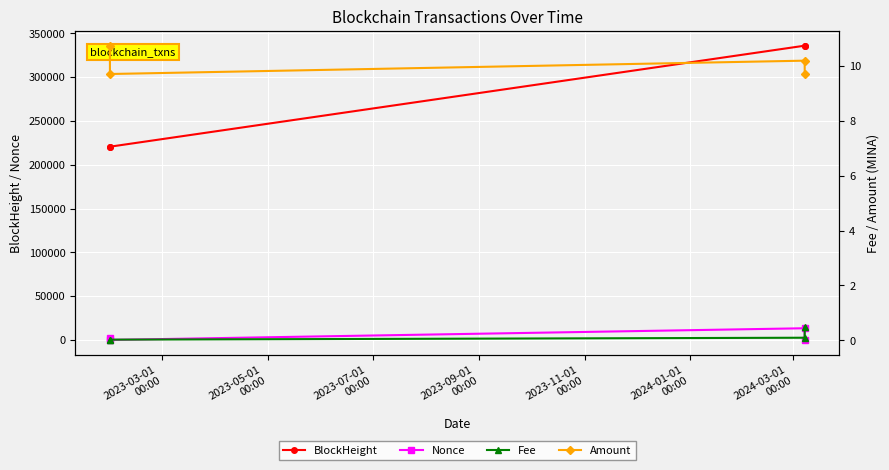

At how many categories does at least one series exceed 201625?

4